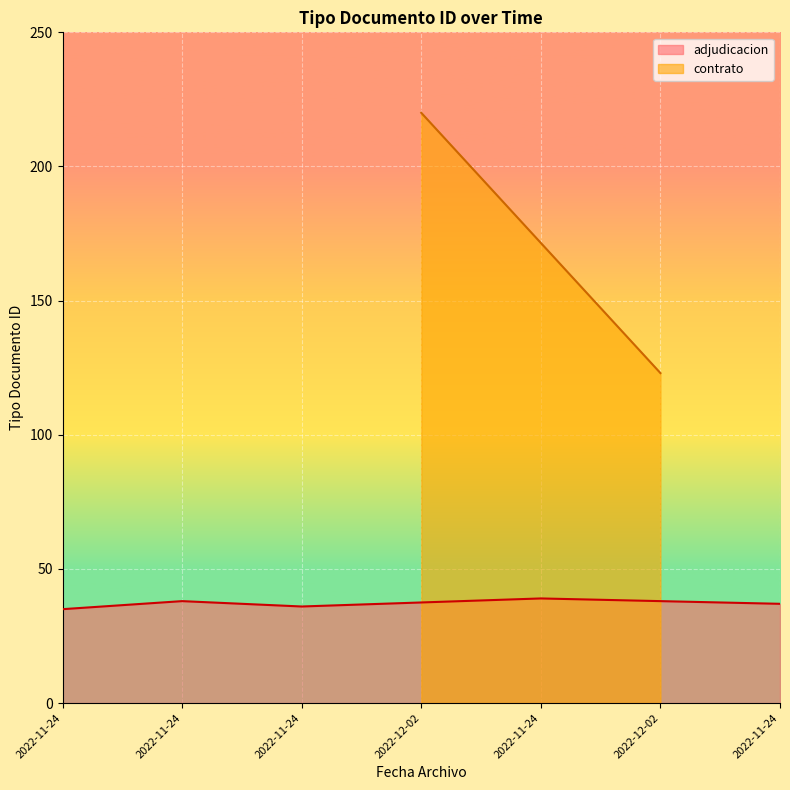

The chart shows a value of 39 at 2022-11-24 15:03. True or false?

True